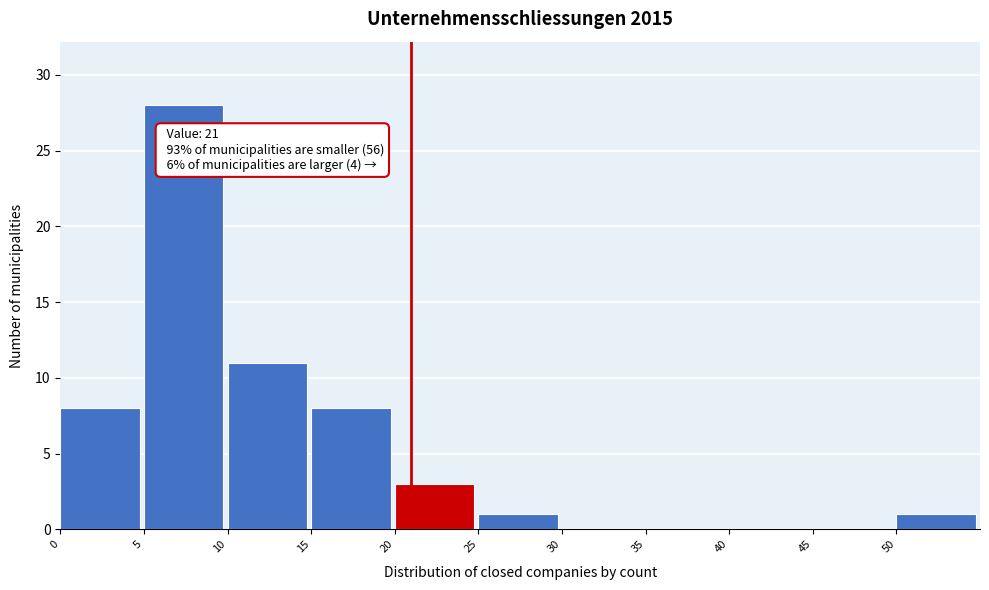

Which range on the x-axis has the tallest bar?

5 to 10